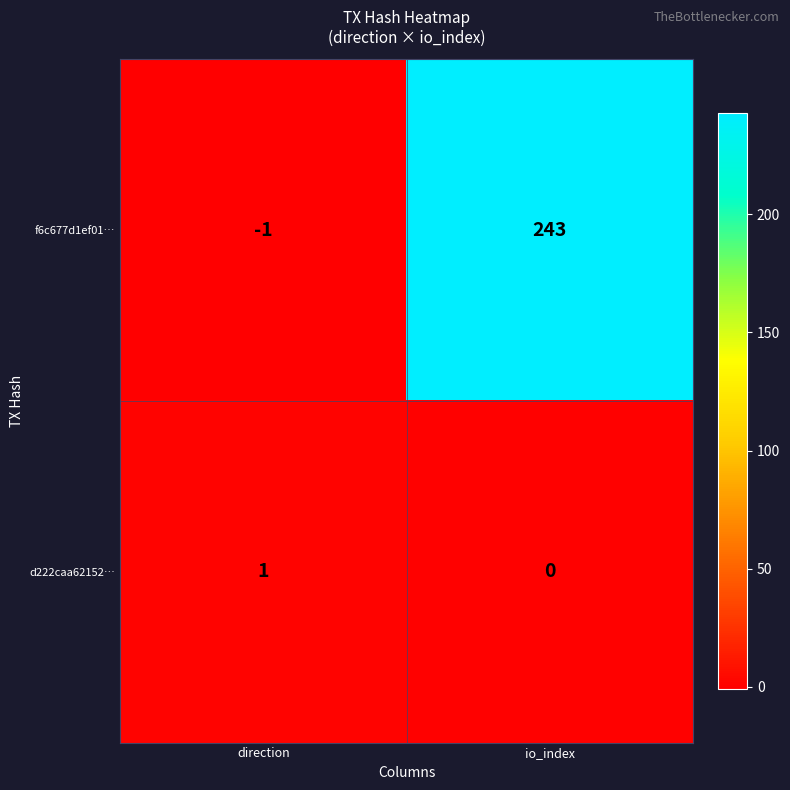

Which category has the highest value in the d222caa62152… series?

direction